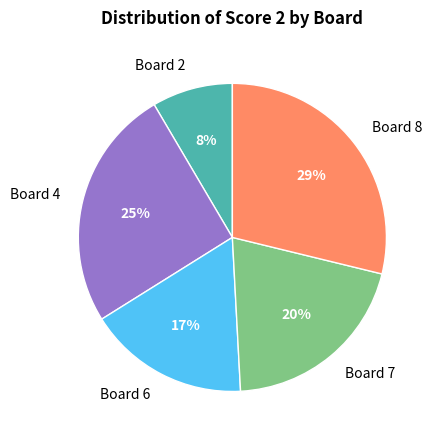

To the nearest percent, what portion does Board 7 represent?

20%